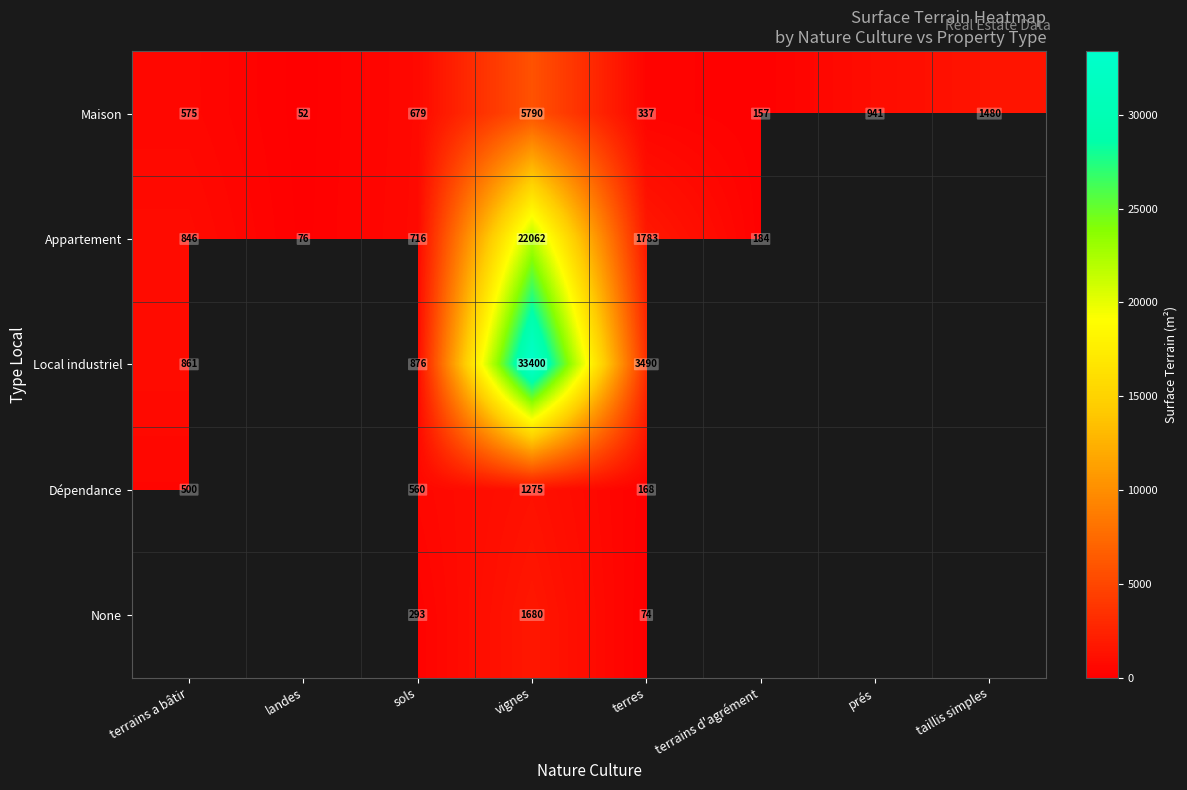

Is it true that Appartement equals 1783 at terres?

True